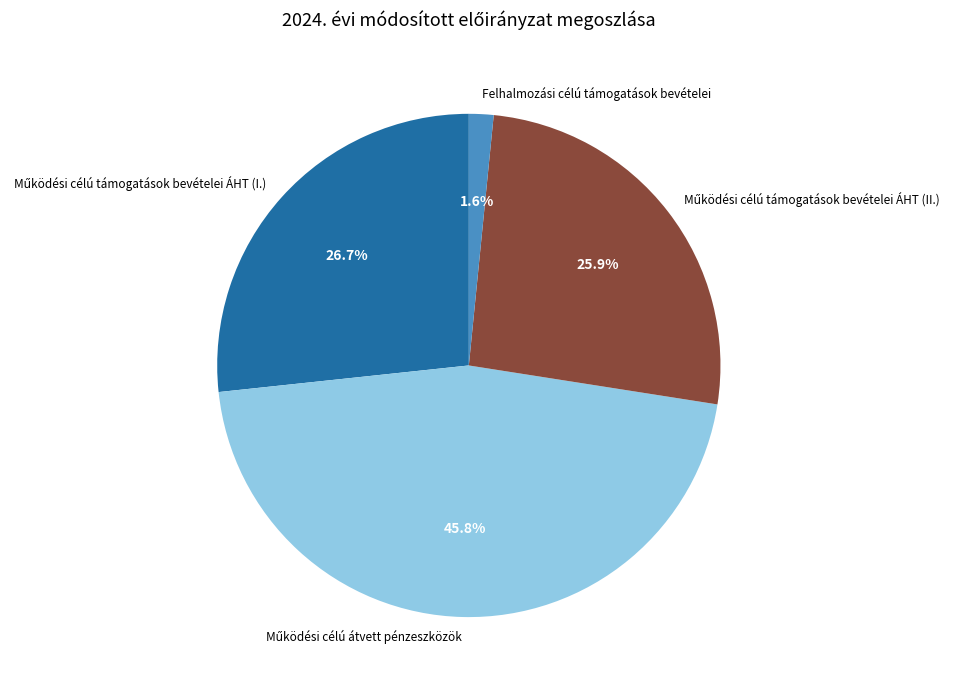

How much of the chart is everything except Felhalmozási célú támogatások bevételei?

98.4%